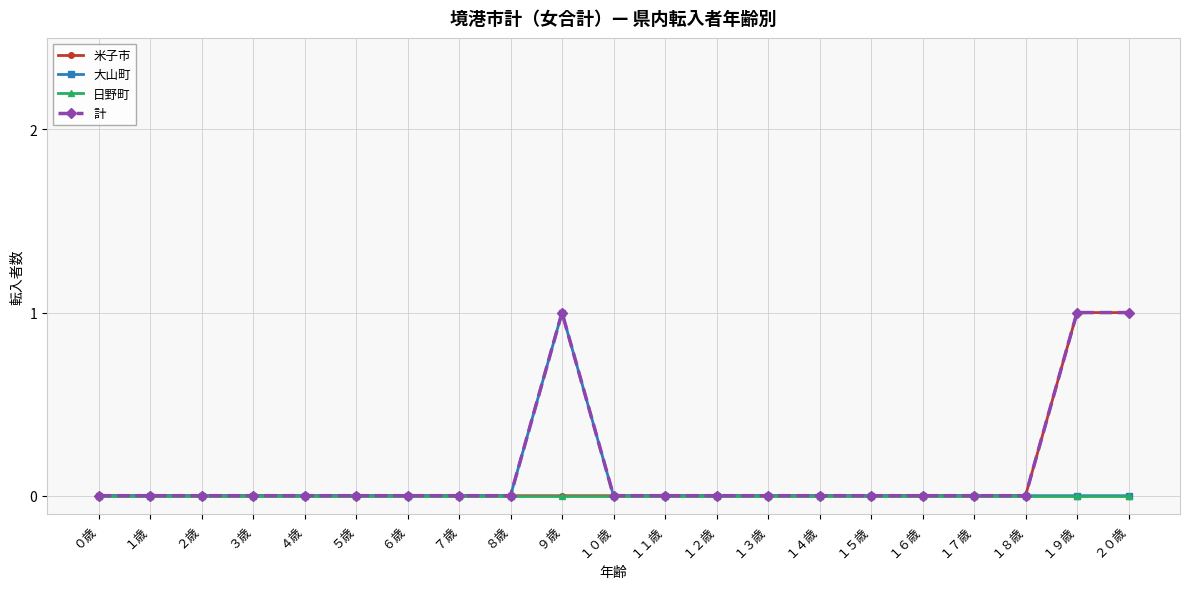

The value of 米子市 at １５歳 is 0. True or false?

True